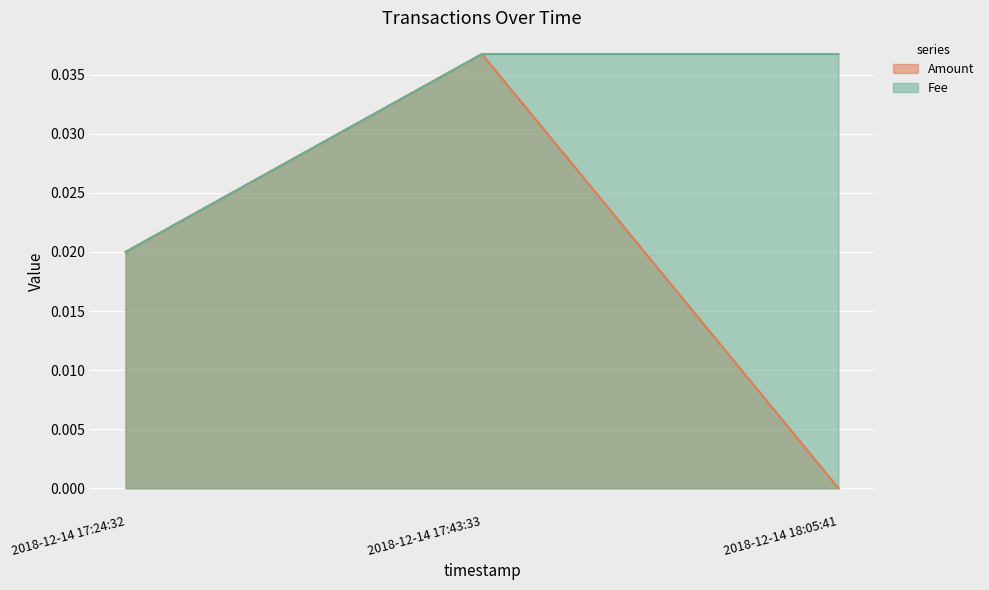

How many series are shown in this chart?

2